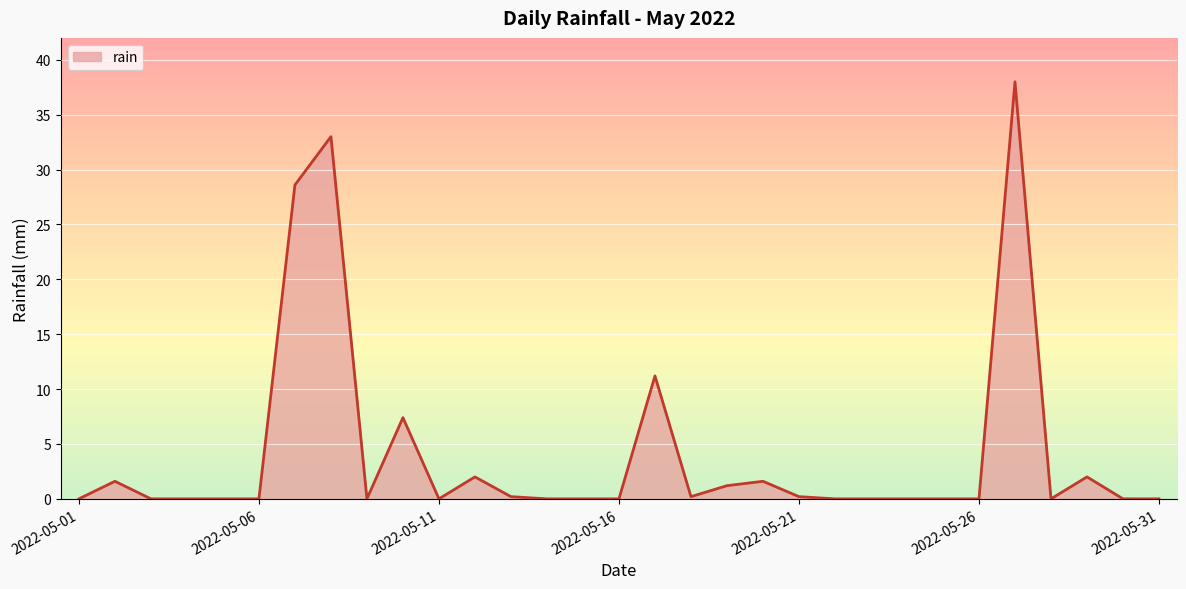

What is the difference between the maximum and minimum values?

38.0